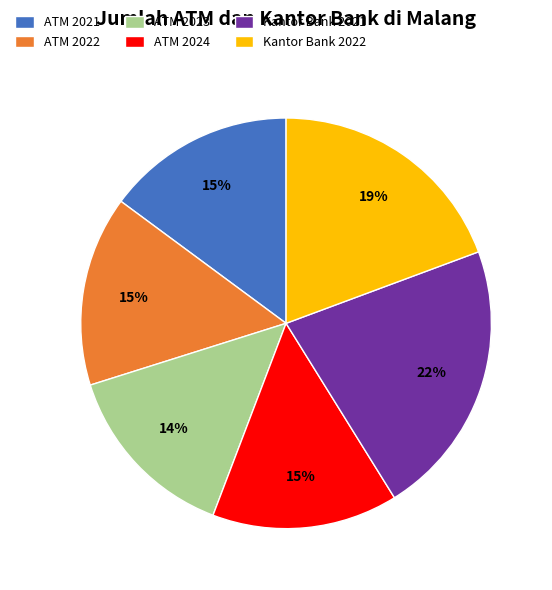

What percentage is the ATM 2023 slice, to the nearest percent?

14%